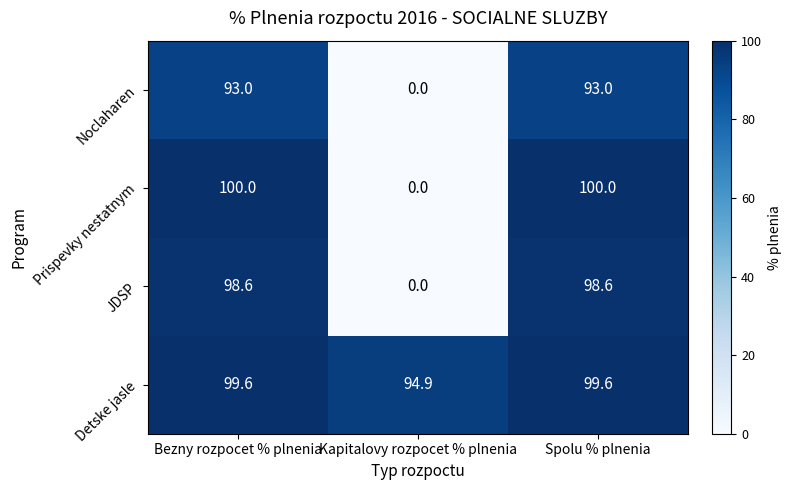

What is the highest value of the Prispevky nestatnym series?

100.0